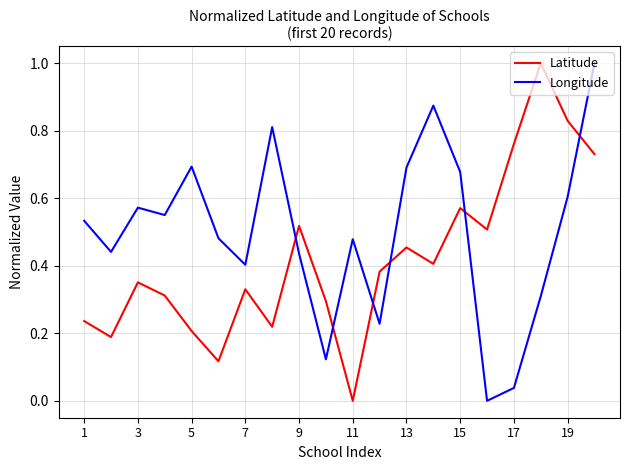

What is the difference between the maximum and minimum values in the Longitude series?

1.0